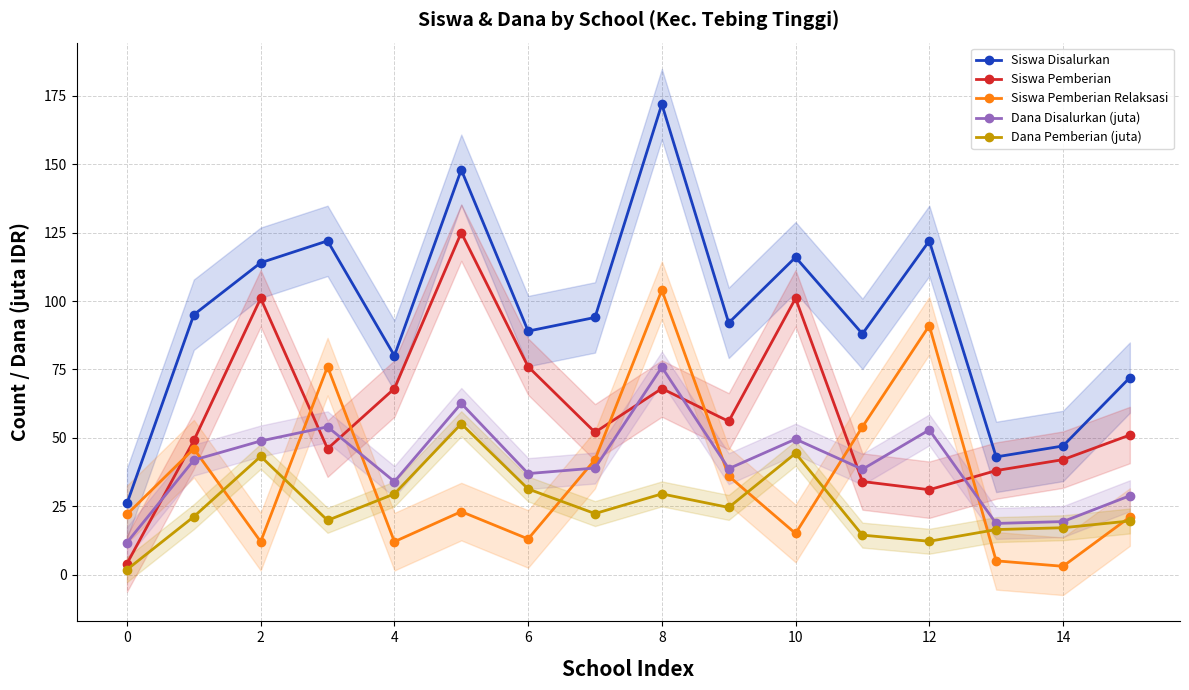

True or false: Siswa Disalurkan has more than 2 points higher than both neighbors.

True